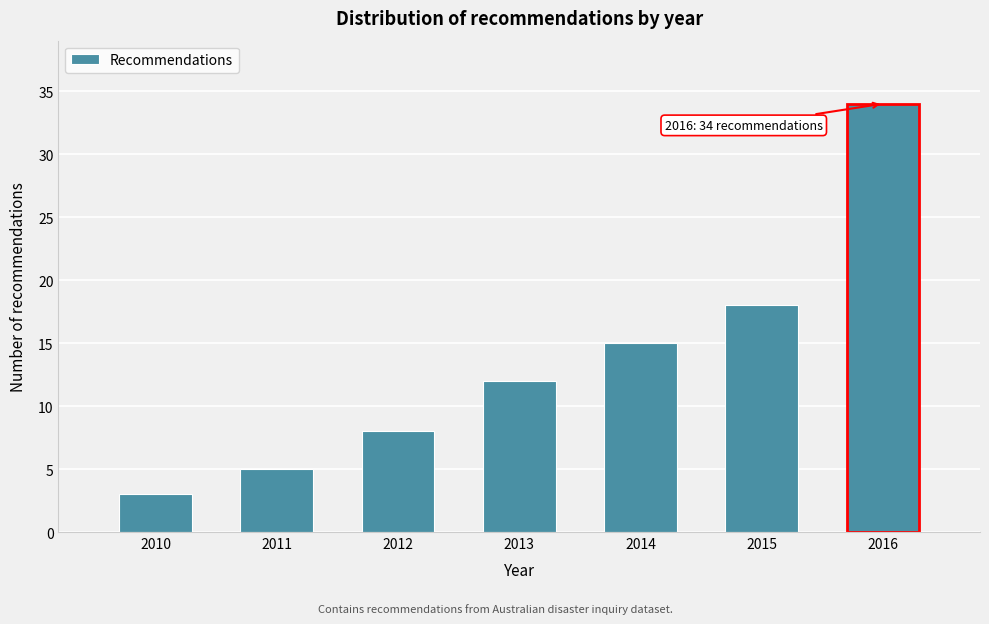

Reading left to right, list all the values displayed in this chart.

2010=3	2011=5	2012=8	2013=12	2014=15	2015=18	2016=34